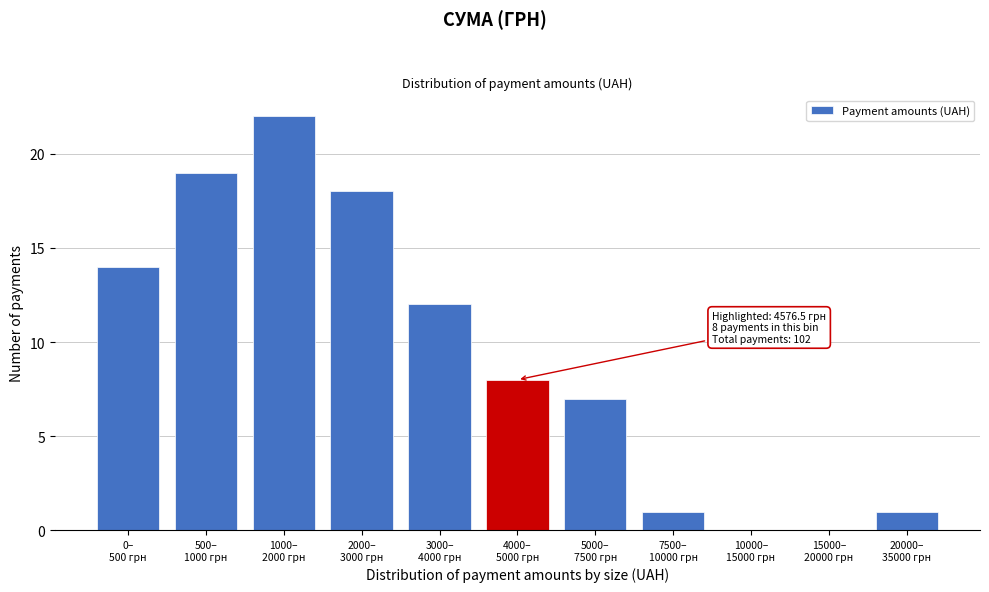

What is the sum of all values?

102